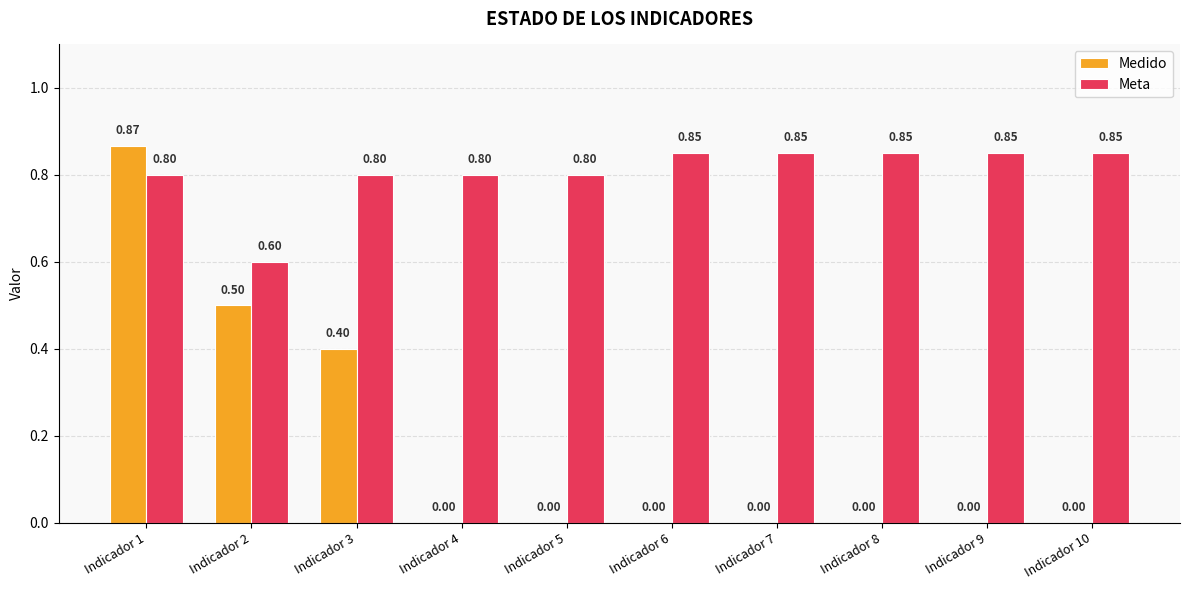

Which series has the largest total across all categories?

Meta